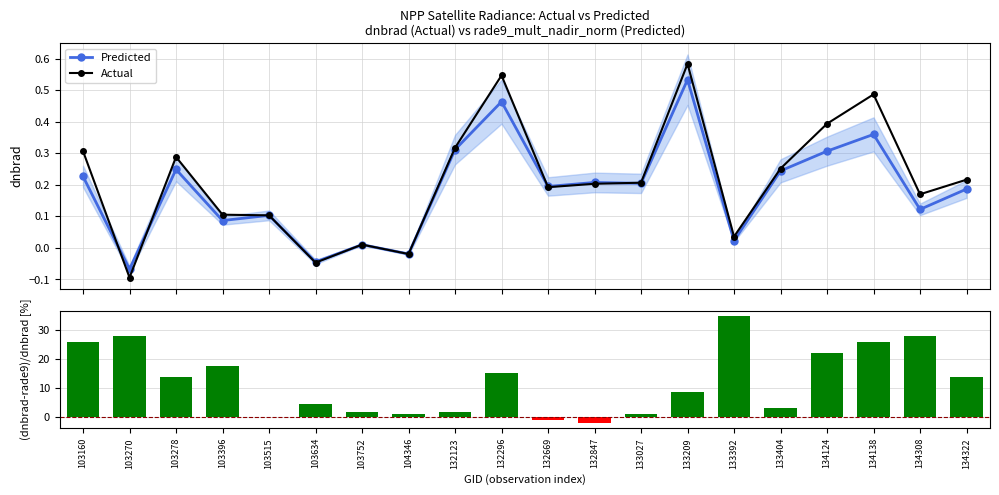

Which series has the largest range (max minus min)?

(Actual-Pred)/Actual [%]